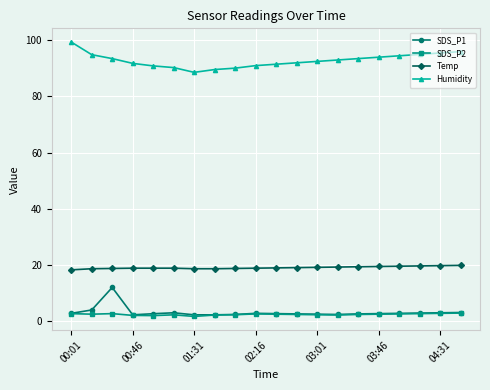

What is the lowest value of the SDS_P1 series?

2.2